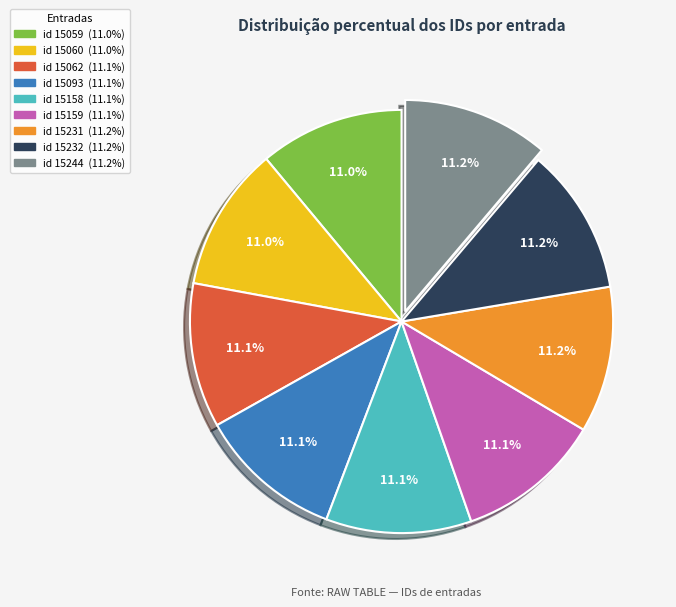

Approximately how many times larger is the value at id 15059 compared to id 15232?

1.0